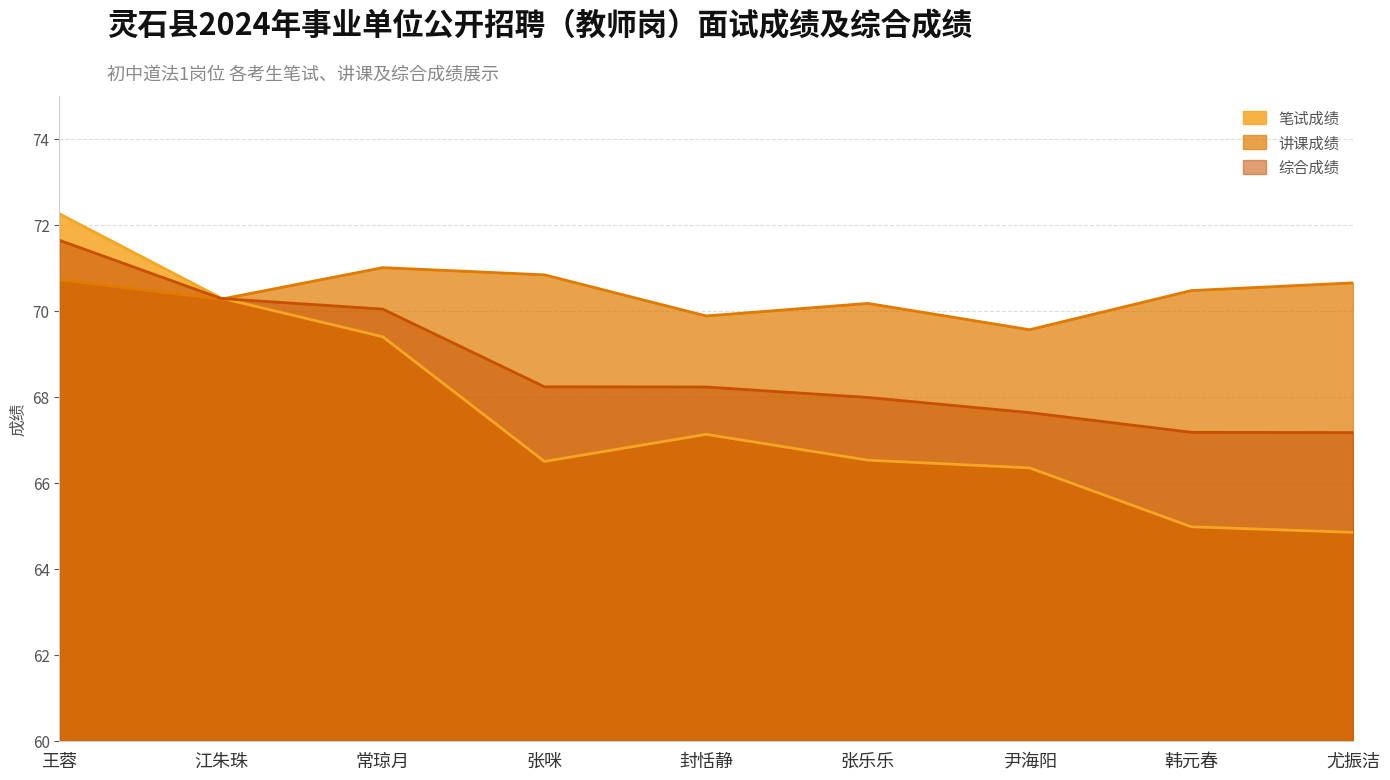

What is the maximum value shown in the chart?

72.3